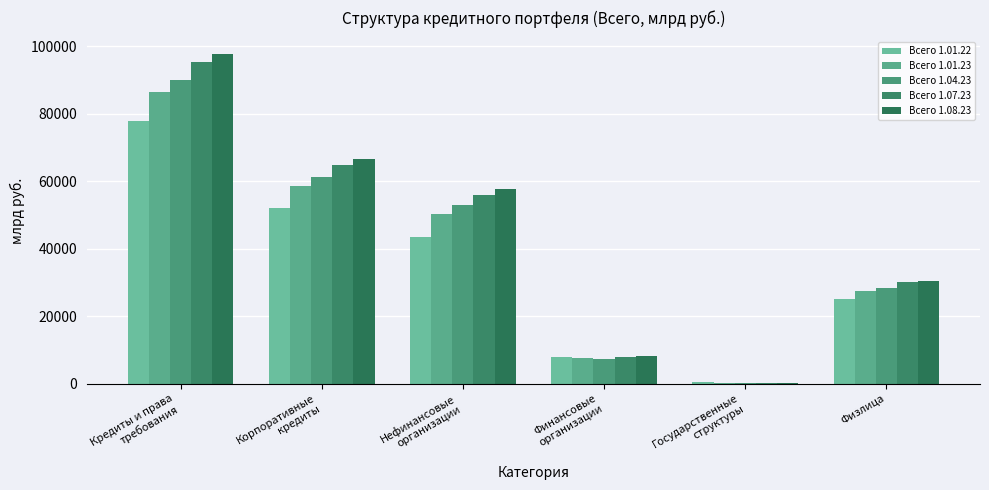

At which category does the chart reach its minimum across all series?

Государственные
структуры